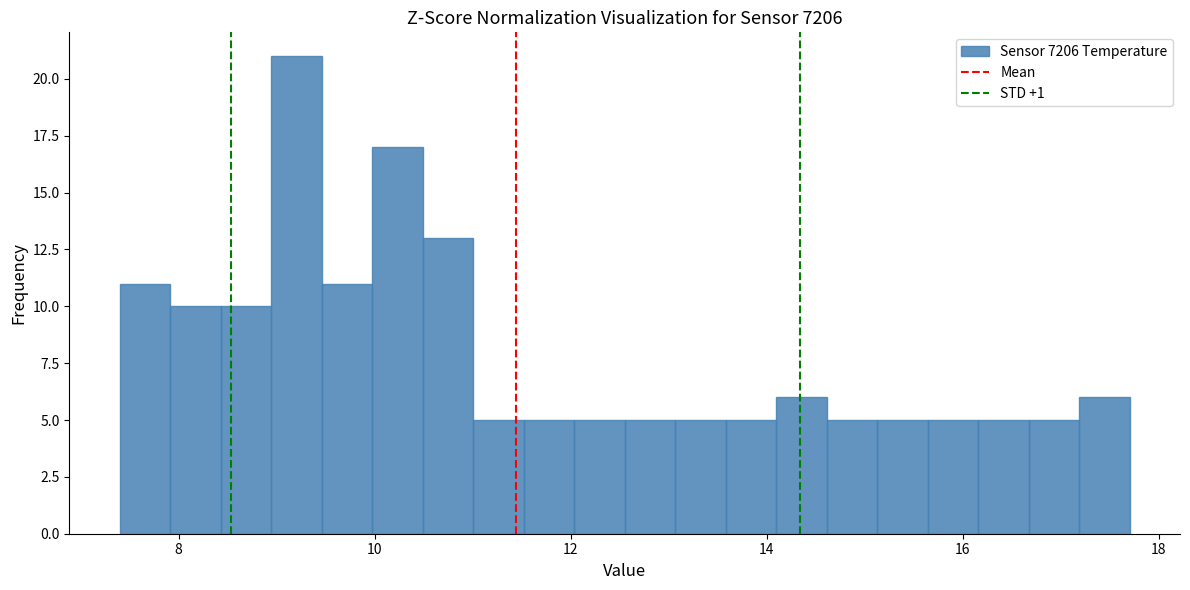

Read against the x-axis, roughly where is the centre of the tallest bar?

9.2